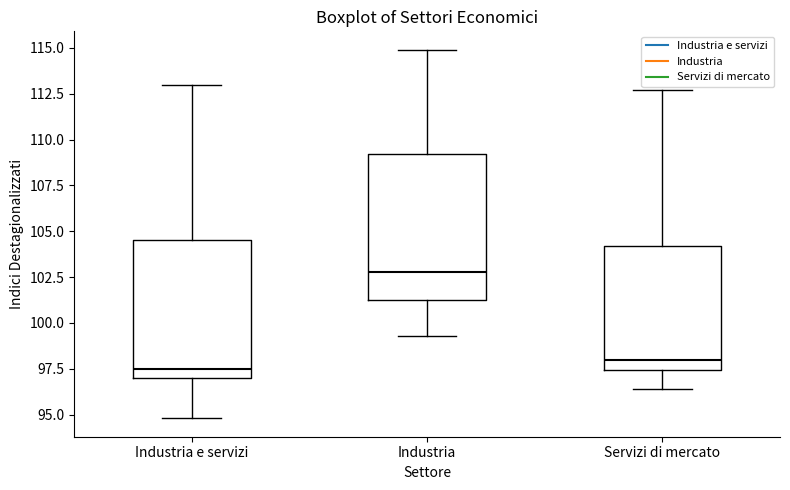

Where does the upper whisker of the box for Industria end on the y-axis? The values are not printed on the chart, so give them approximately, as read against the axis.

115.0